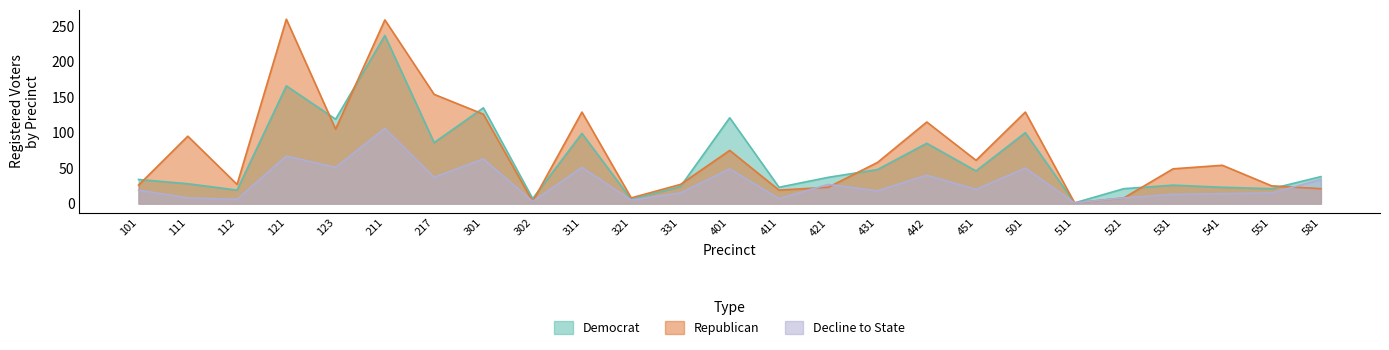

How many intersections are there between rep and totreg_r?

9